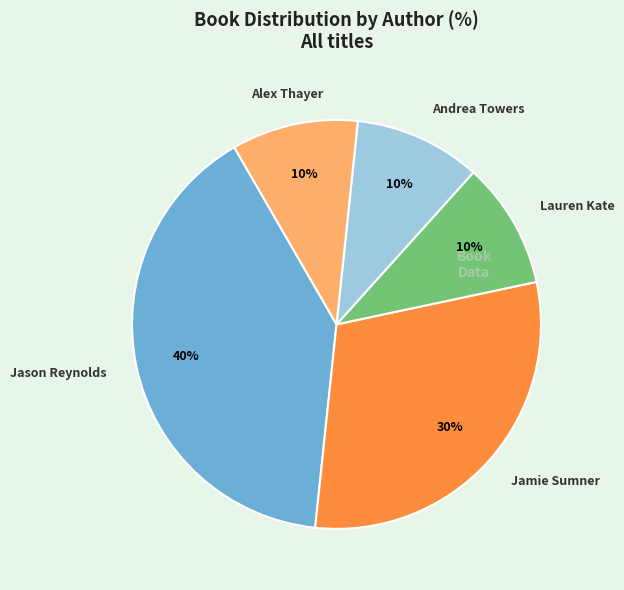

Count the number of slices in the pie.

5